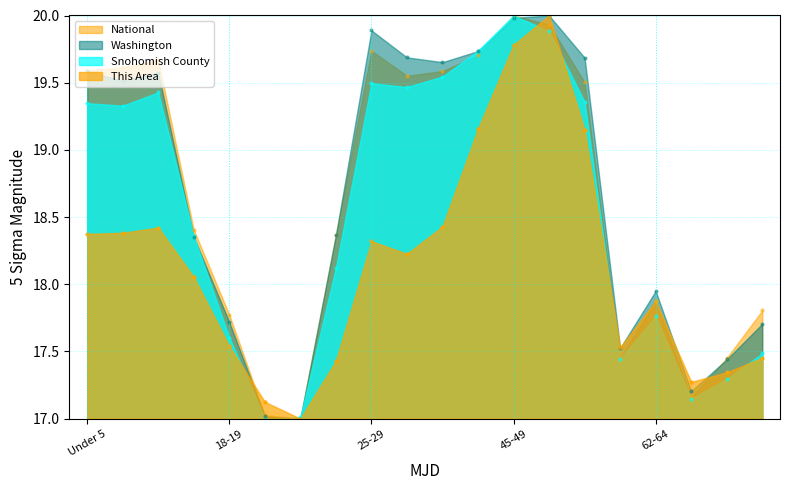

At how many categories does at least one series exceed 19?

10